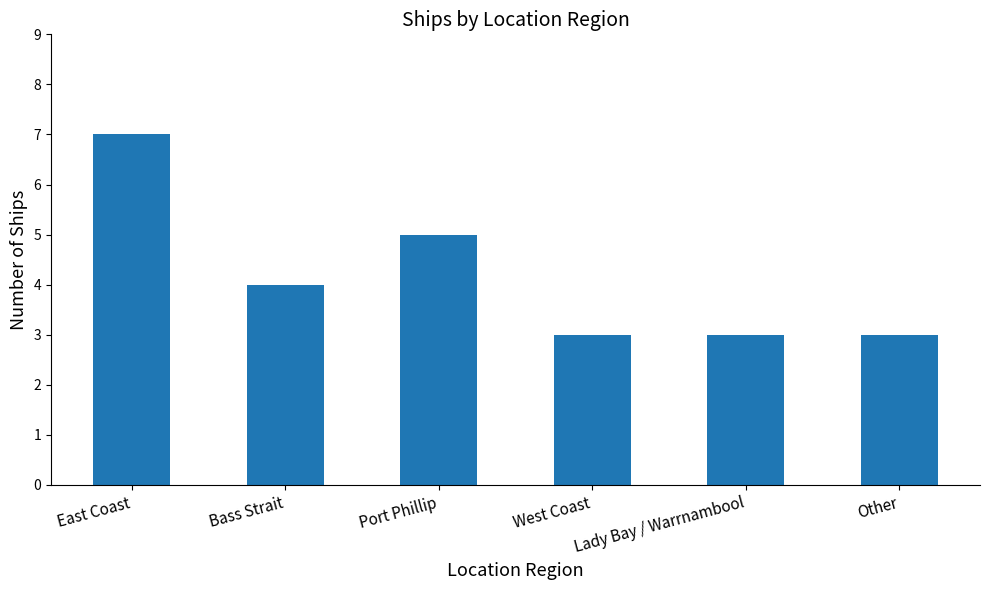

What position from the right is East Coast?

6